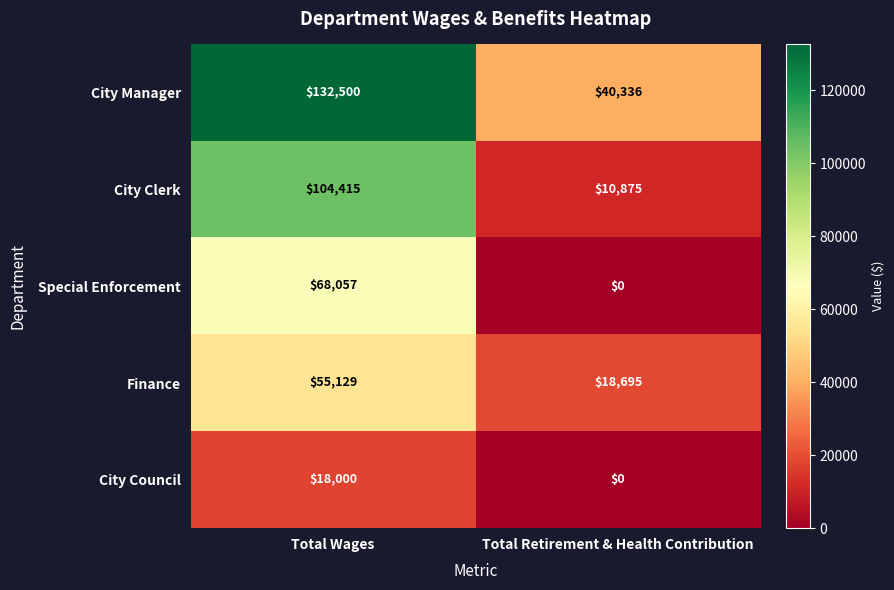

What is the maximum value shown in the chart?

132500